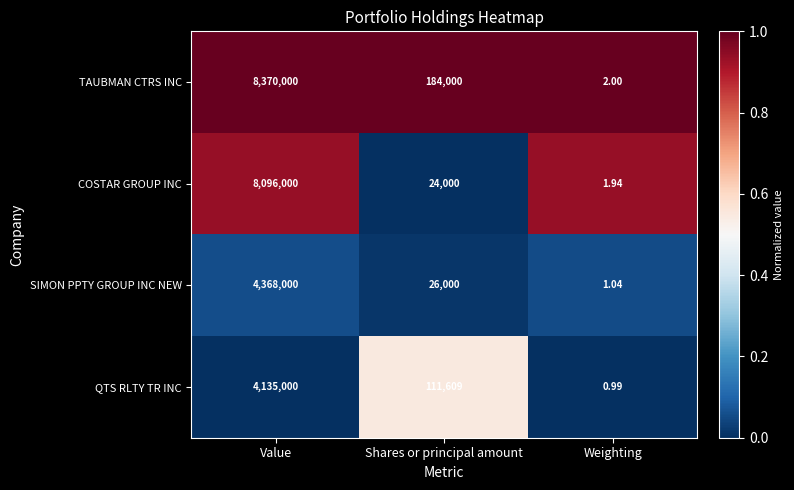

At Shares or principal amount, list the series in order from largest to smallest.

TAUBMAN CTRS INC, QTS RLTY TR INC, SIMON PPTY GROUP INC NEW, COSTAR GROUP INC